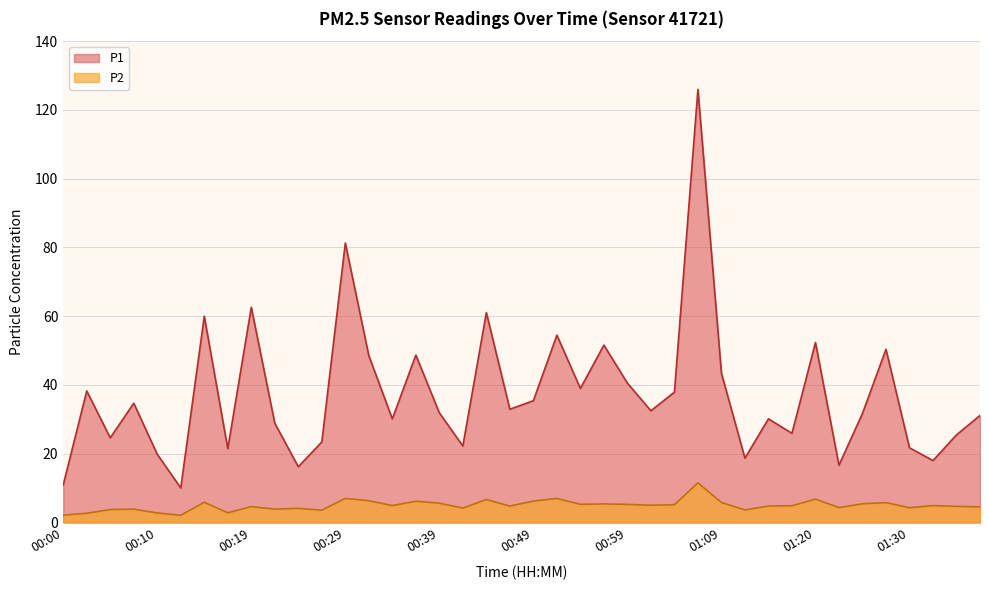

How many categories are shown in the chart?

40